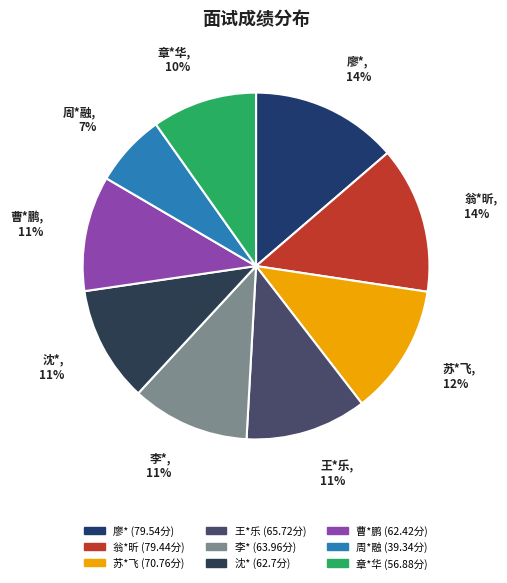

Is it true that 王*乐 is 11% of the pie?

True